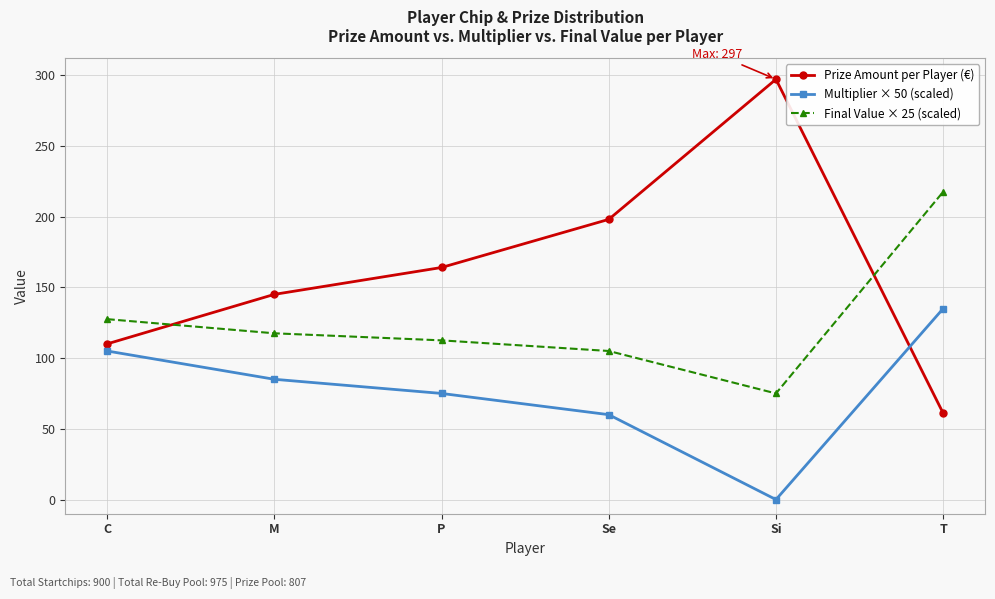

What is the label of the 1st point from the left?

C